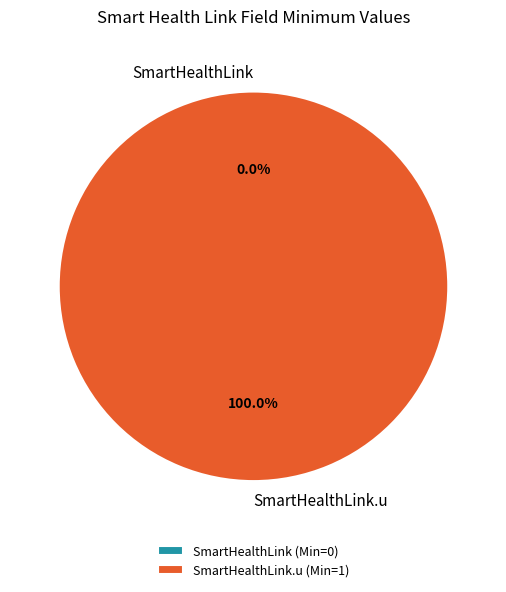

Count the number of slices in the pie.

2